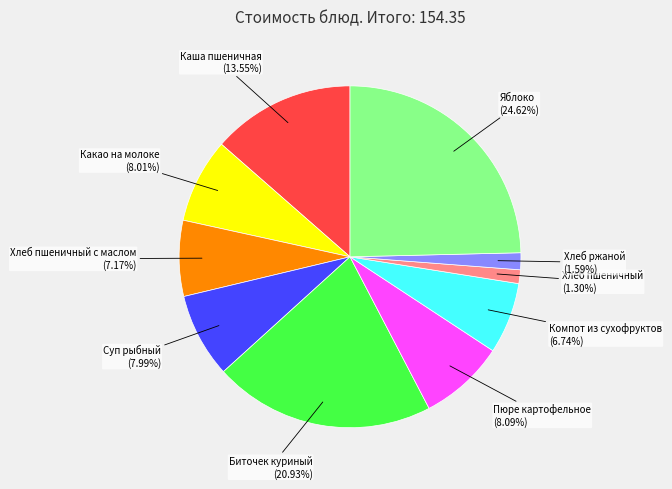

How many segments does this pie chart have?

10